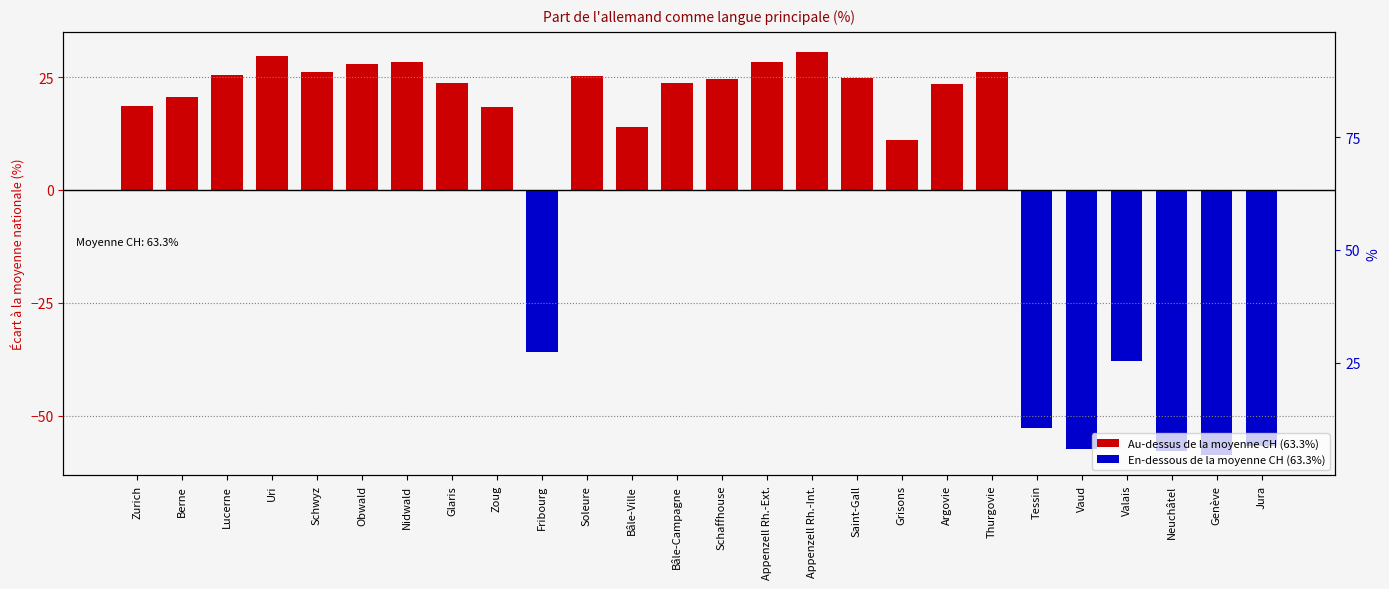

Reading right to left, what are all the values shown in this chart?

-56.6	-58.8	-58.0	-38.0	-57.4	-52.7	26.1	23.6	11.2	24.7	30.5	28.4	24.6	23.8	14.0	25.1	-35.9	18.3	23.6	28.4	27.9	26.2	29.7	25.5	20.7	18.6